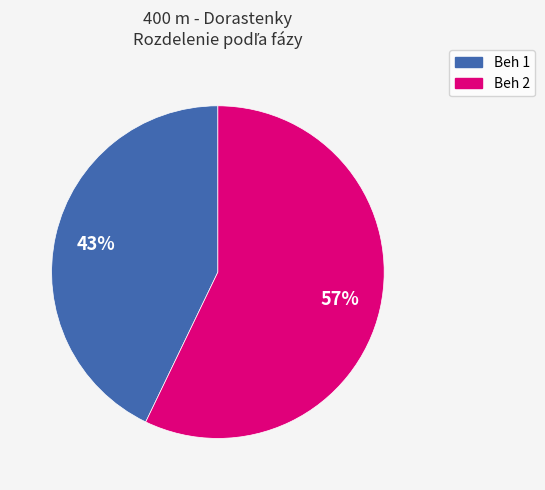

Combined, do Beh 2 and Beh 1 account for over 50%?

Yes